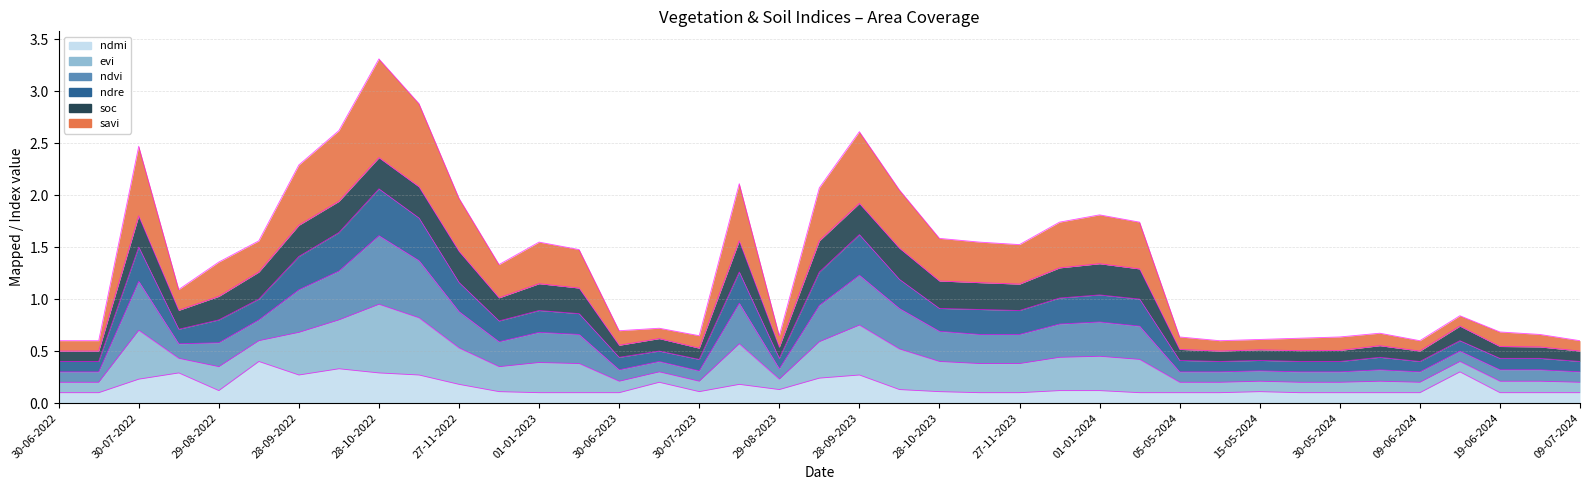

How many ndmi values are between 0 and 1?

39